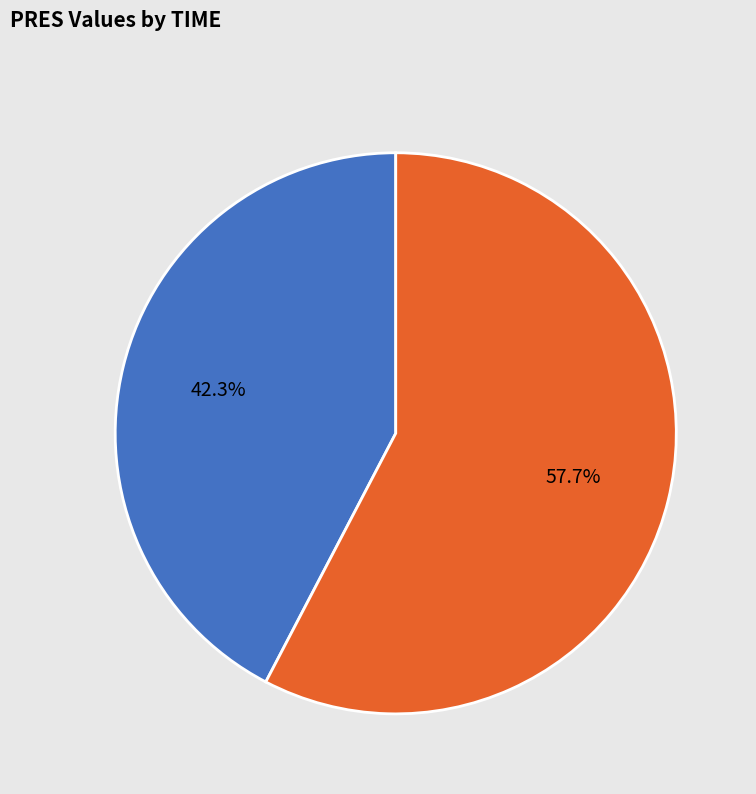

Is there any slice that represents more than half of the pie?

Yes